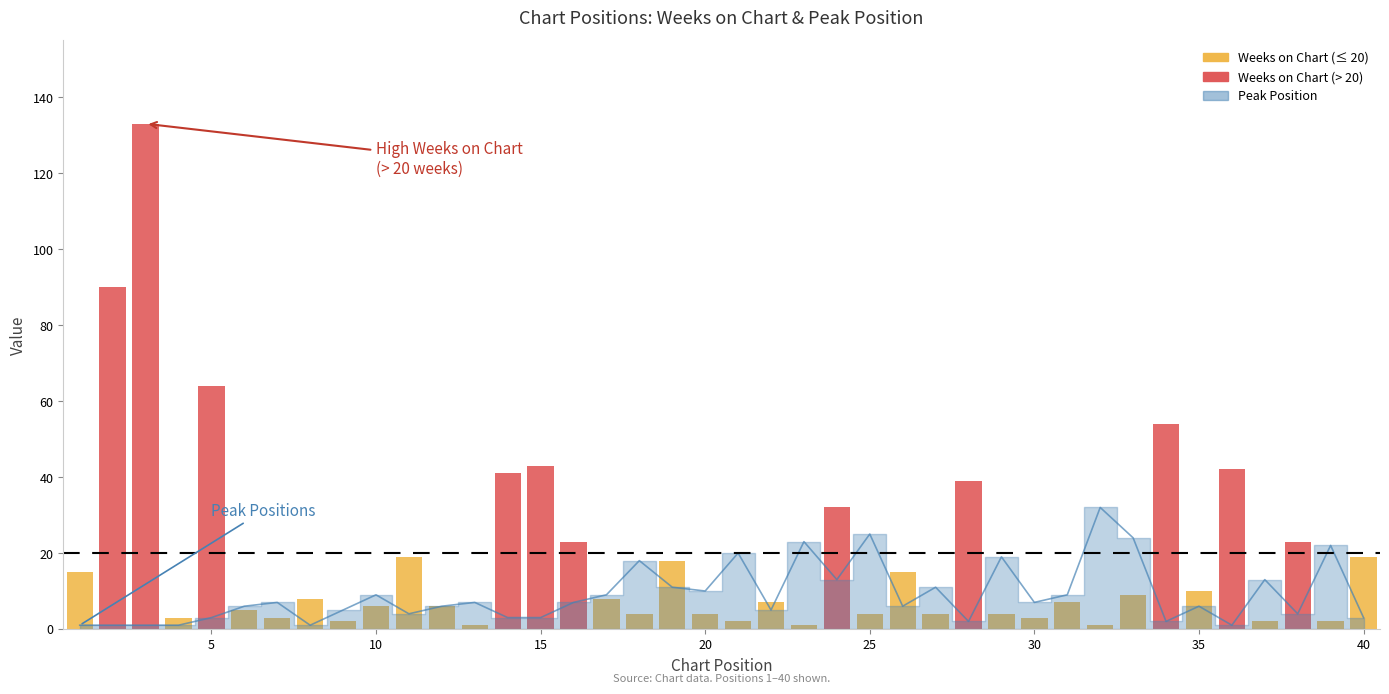

Where is the data nearest to the value 16?

18